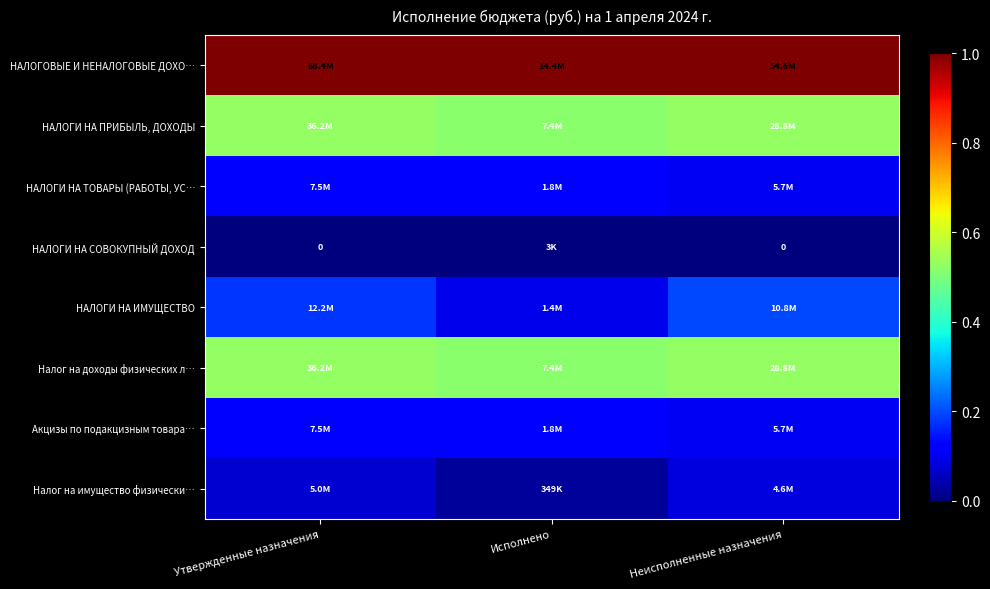

True or false: НАЛОГИ НА ПРИБЫЛЬ, ДОХОДЫ has a value of 0.5 at Утвержденные назначения.

True